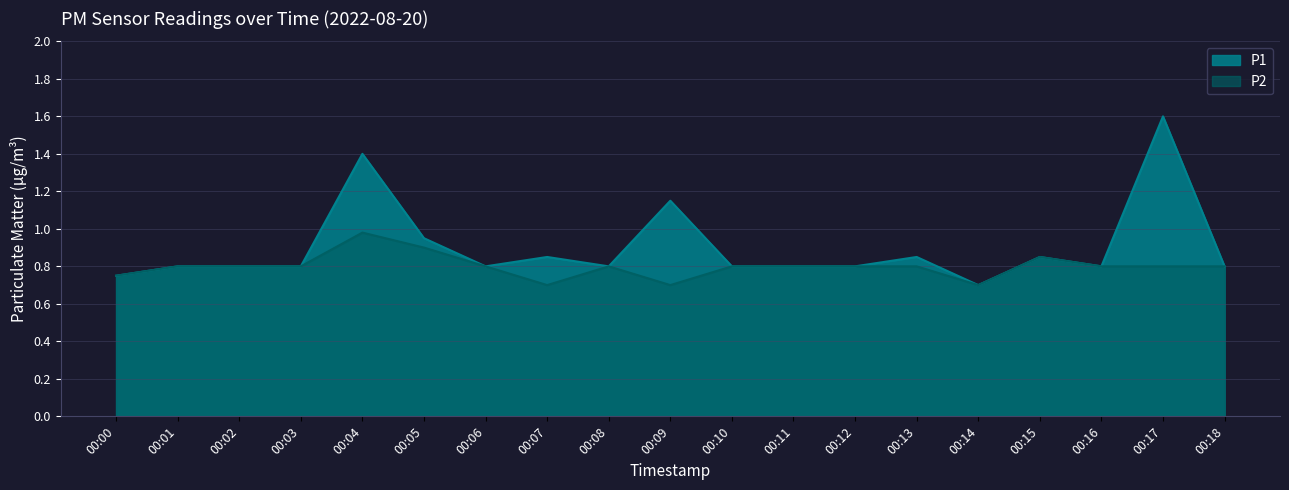

True or false: P1 has a value of 0.8 at 00:03.

True